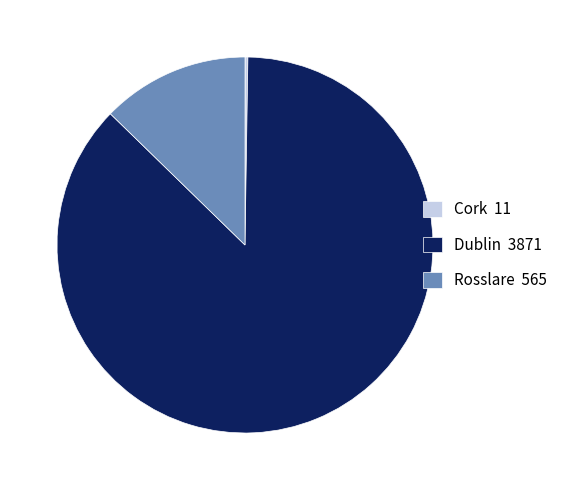

Which has a higher value, Rosslare 565 or Dublin 3871?

Dublin 3871